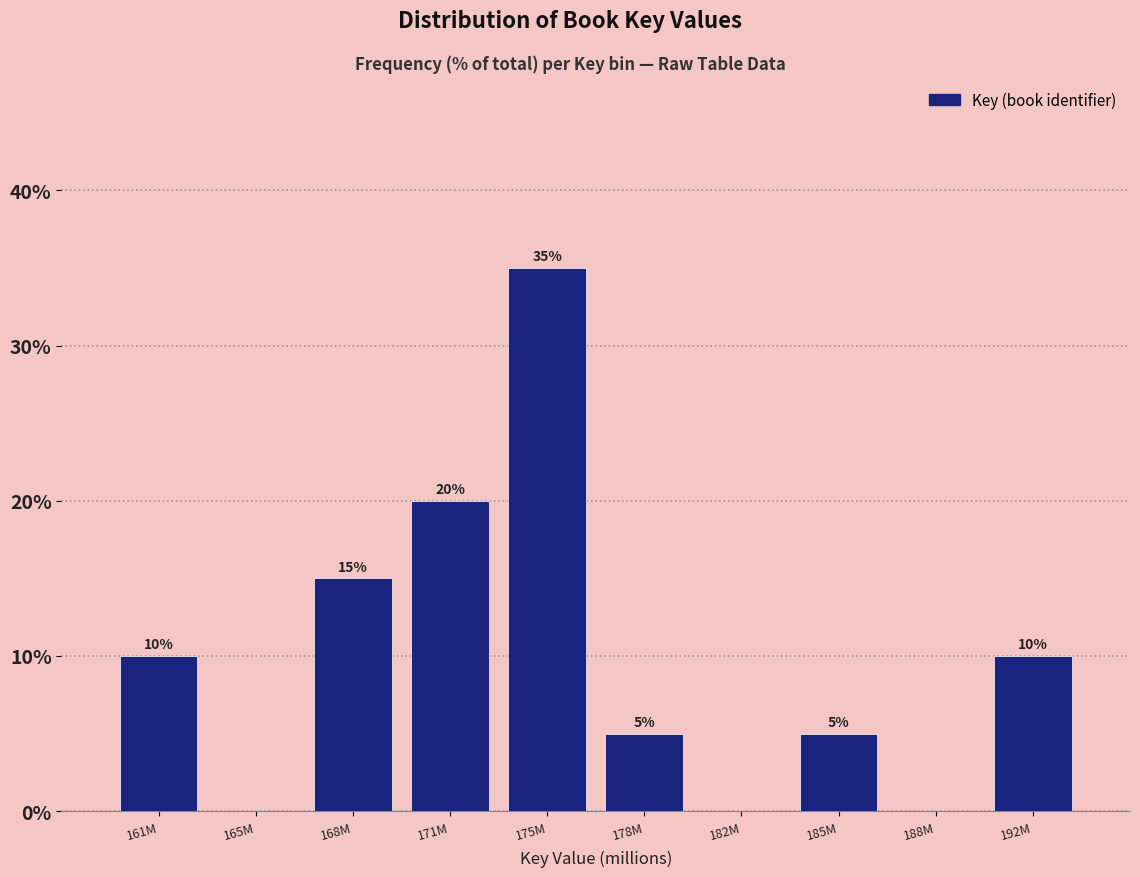

Reading left to right, list all the values displayed in this chart.

161M=10	165M=0	168M=15	171M=20	175M=35	178M=5	182M=0	185M=5	188M=0	192M=10